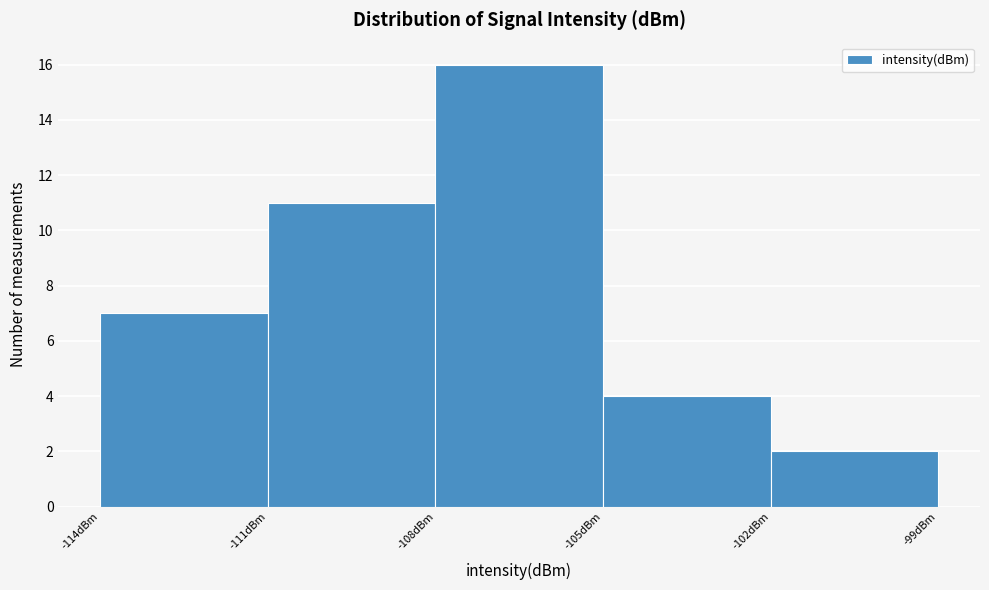

Which range on the x-axis has the tallest bar?

-108 to -105